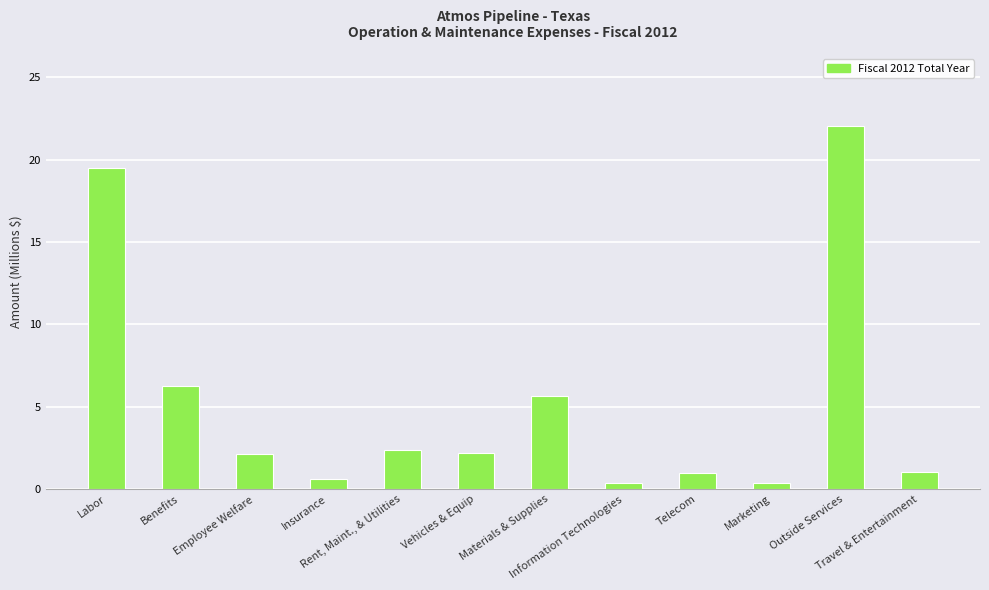

What position from the left is Employee Welfare?

3